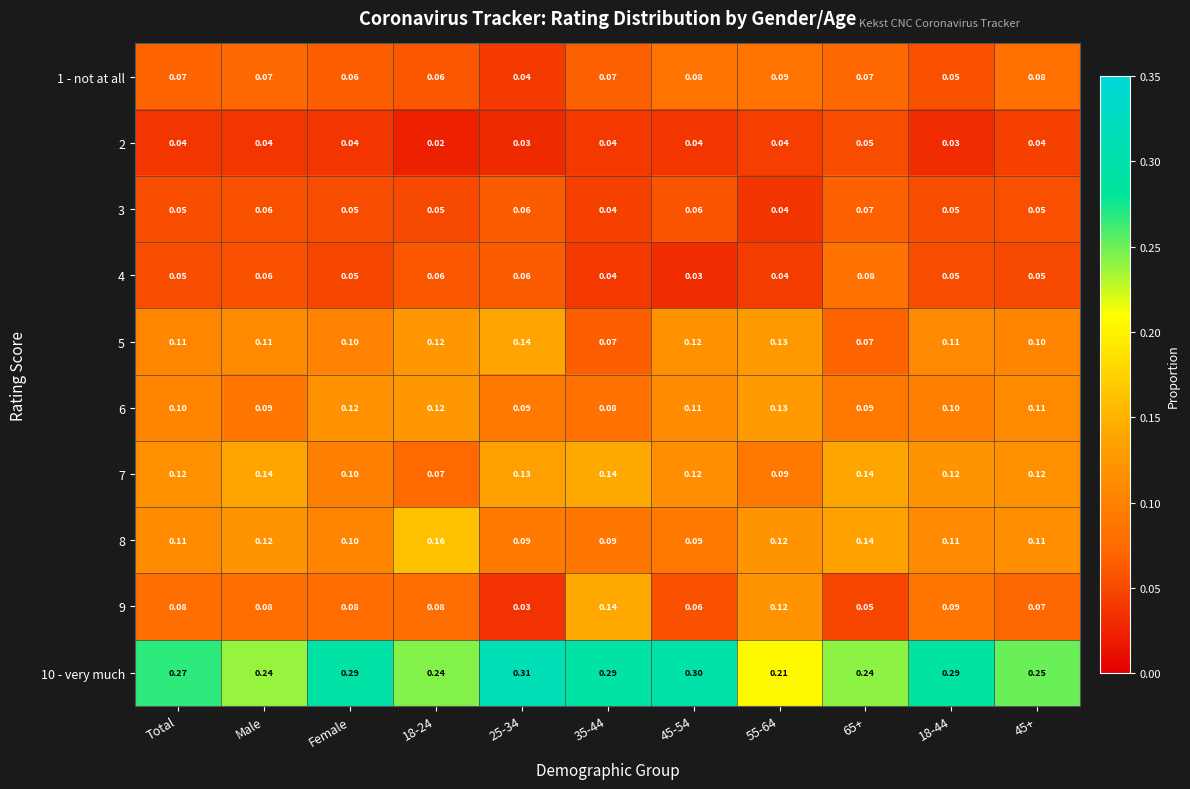

Is the value of 7 at 35-44 greater than the value of 9 at Male?

Yes